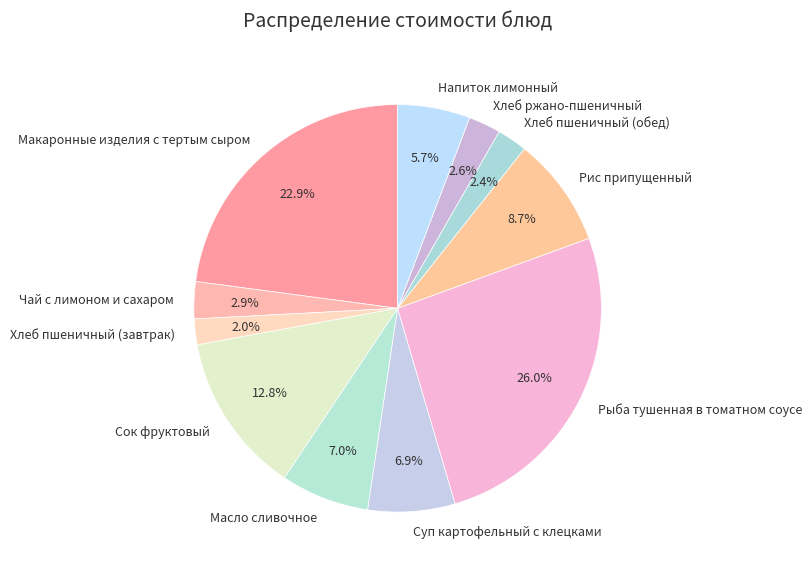

What portion of the pie excludes Макаронные изделия с тертым сыром?

77.1%